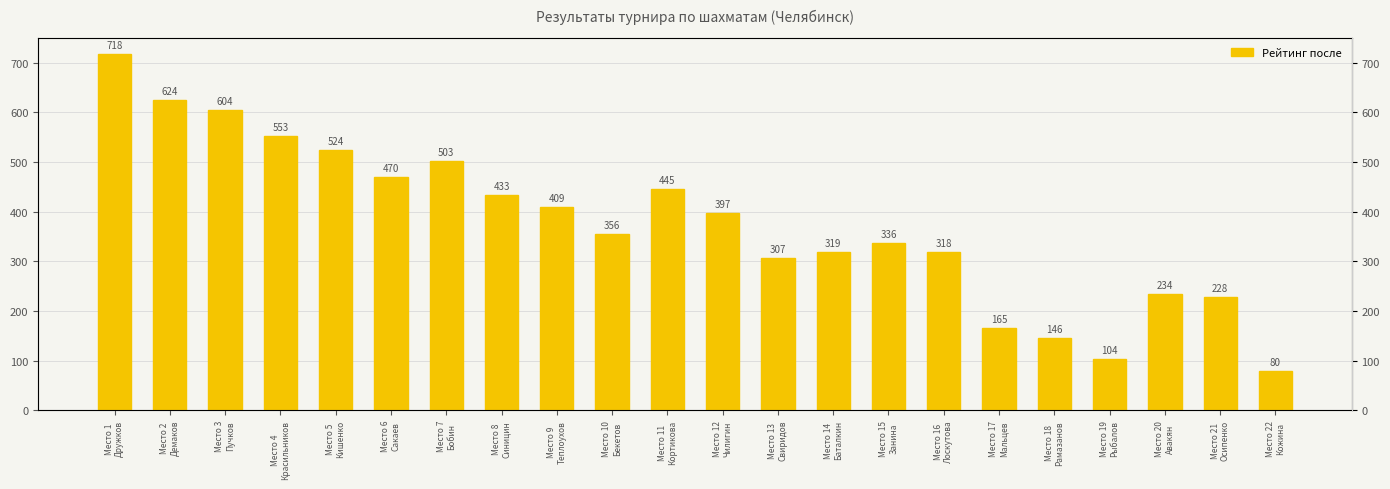

What is the value of the 10th bar from the left?

356